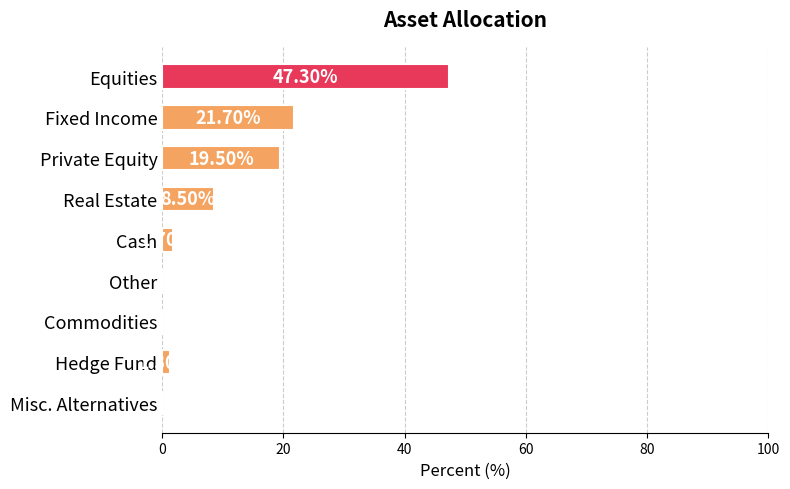

What is the sum of all values?

100.0